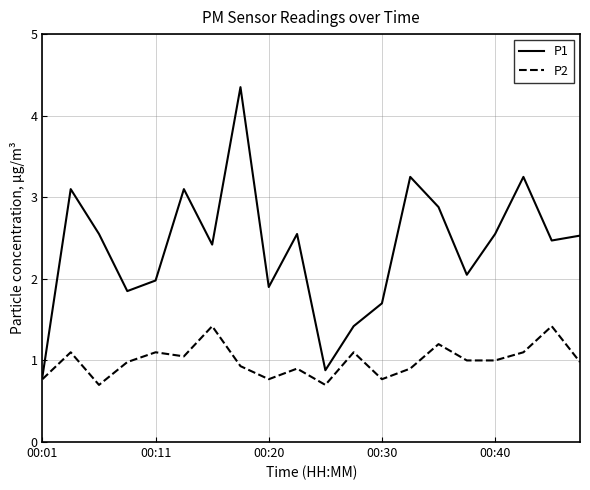

Which series has the largest total across all categories?

P1